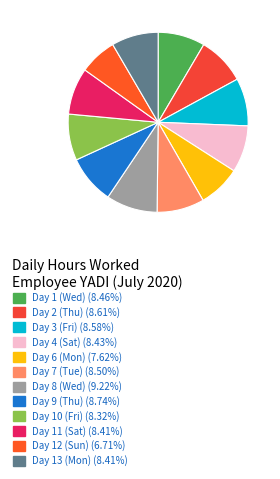

Which slice is the largest?

Day 8 (Wed)